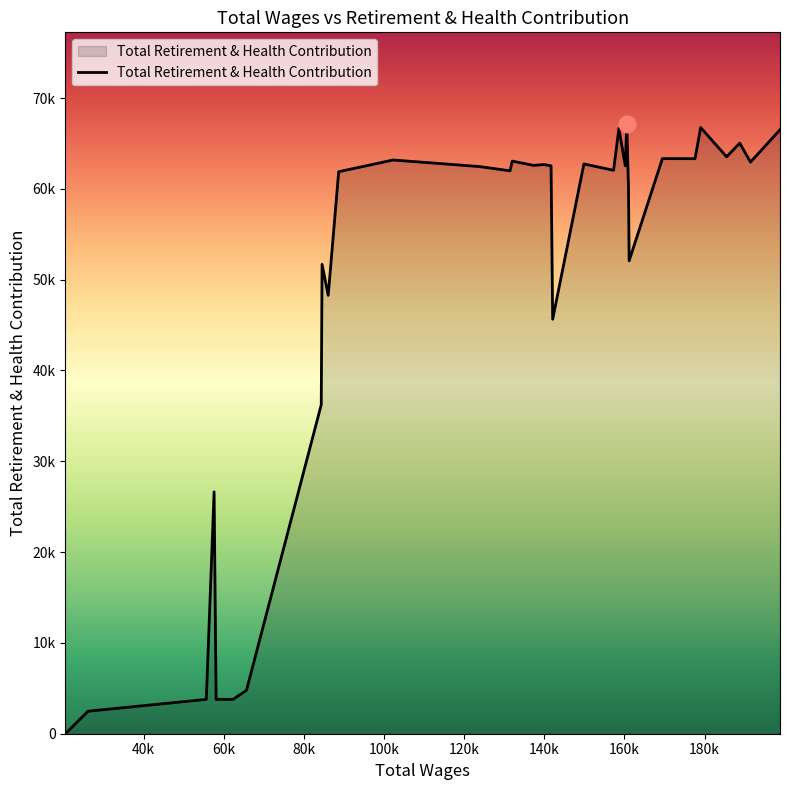

At which label is the value closest to 33581?

84316.0